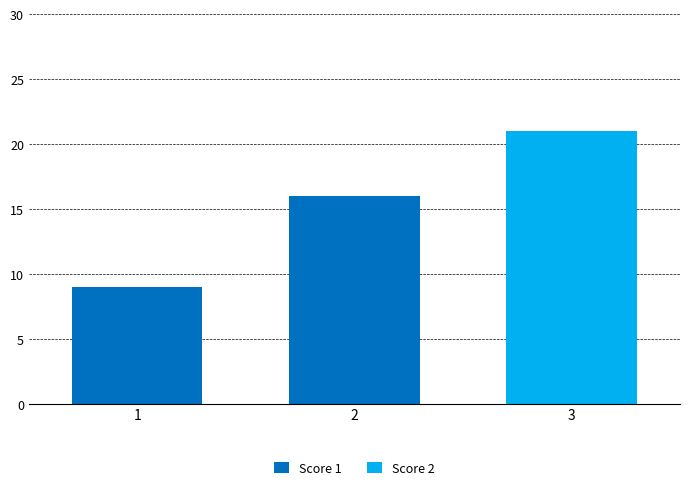

At which category is the sum across all series the highest?

3